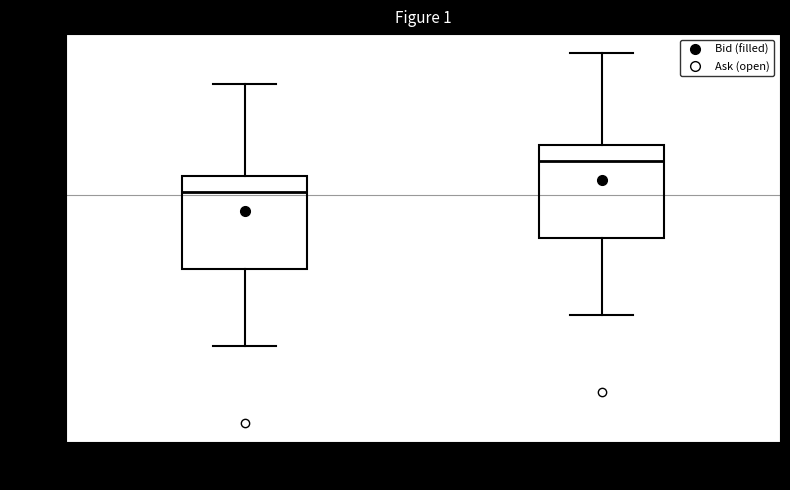

Reading left to right, transcribe this box plot: for each box, give where its median line is, the range the box spans, and where its two whiskers end, as read against the y-axis. The values are not printed on the chart, so give them approximately, as read against the axis.

Bid: median 27.42, box 27.37 to 27.43, whiskers 27.32 to 27.49
Ask: median 27.44, box 27.39 to 27.45, whiskers 27.34 to 27.51